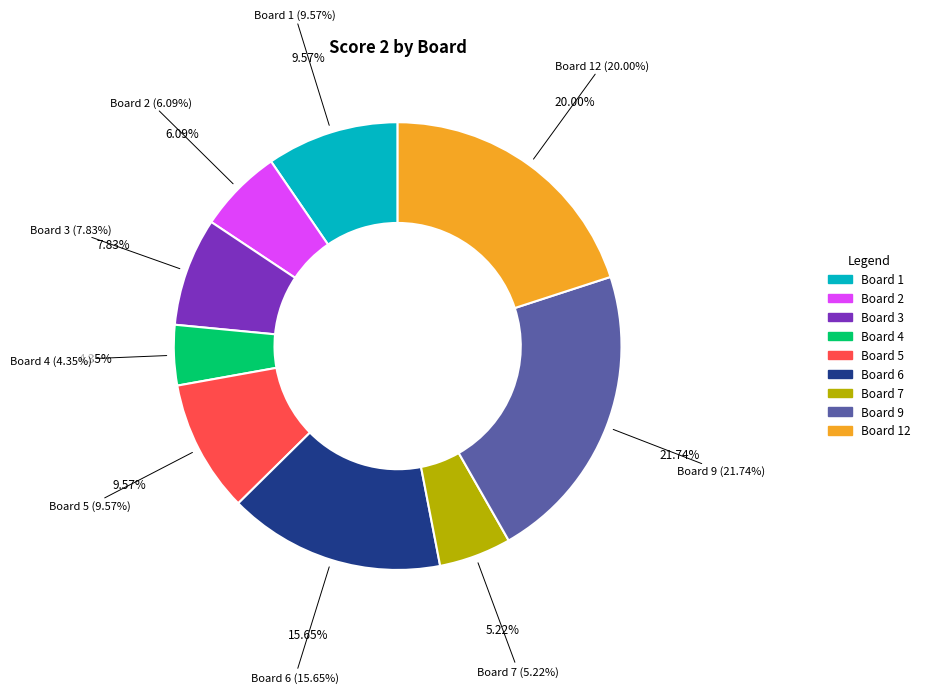

What is the ratio of the value at 4 to the value at 2?

0.7